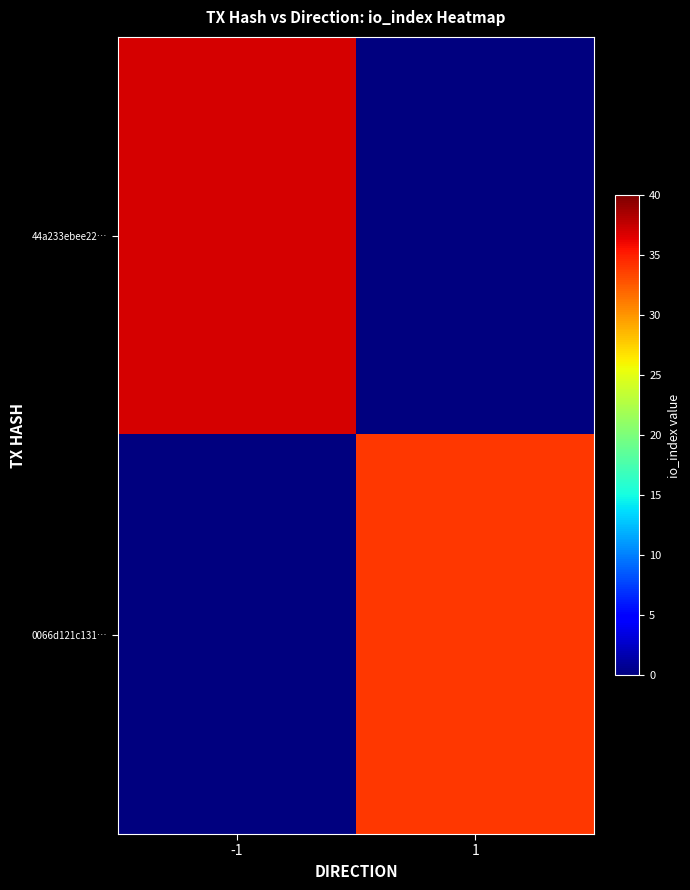

Between 1 and -1, which is larger?

-1